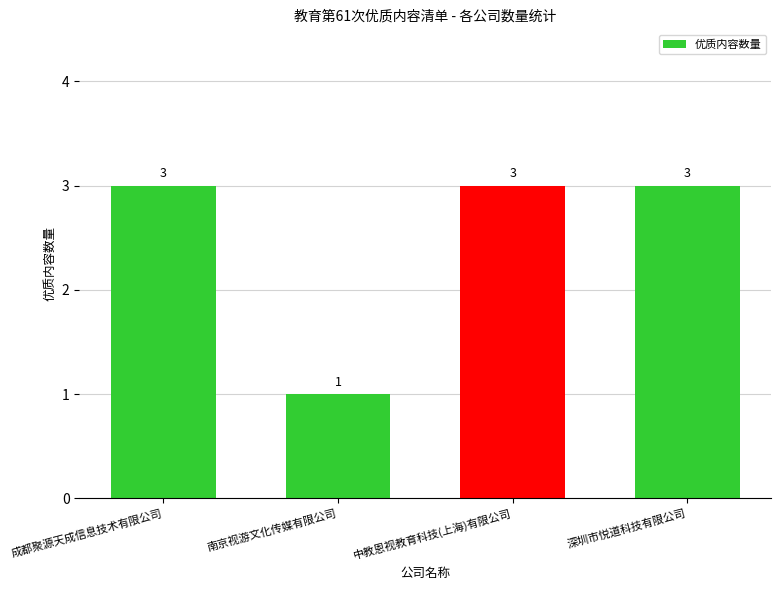

What is the smallest value displayed?

1